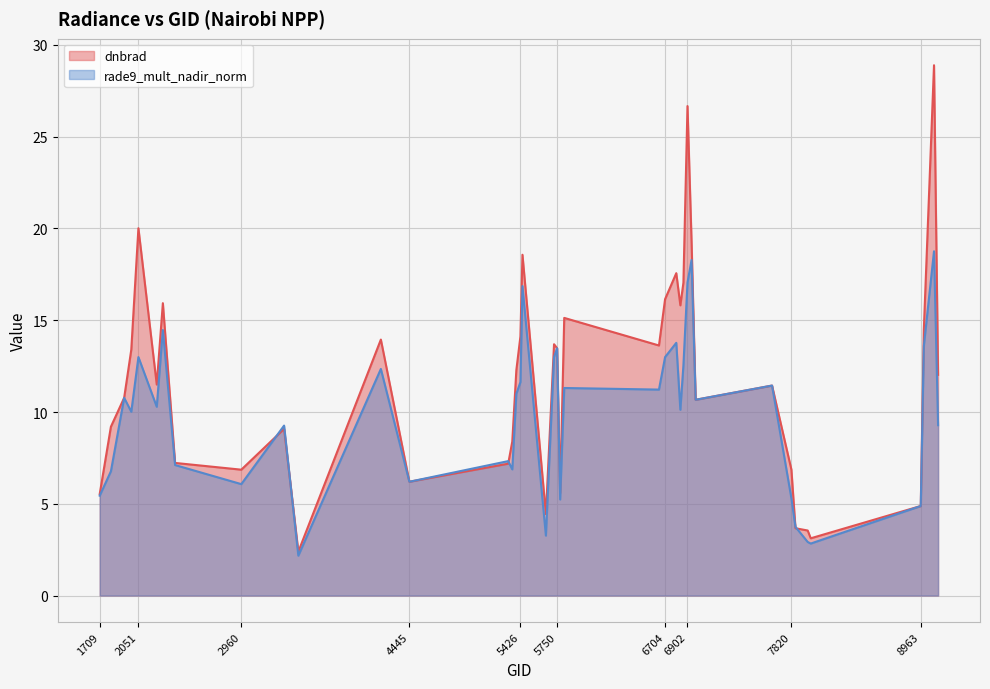

Between which two adjacent categories do rade9_mult_nadir_norm and dnbrad first intersect?

1808 and 1925